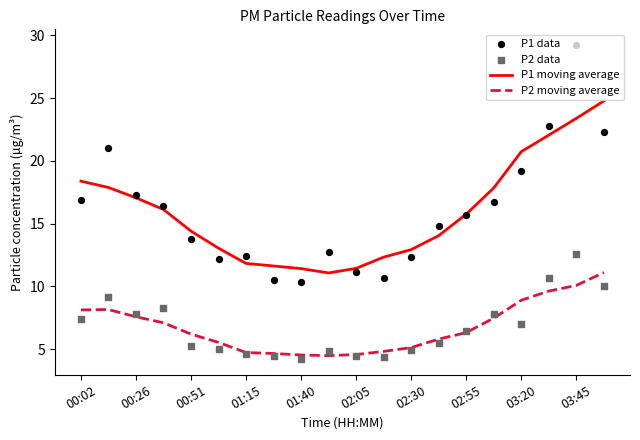

The value of P1 moving average at 00:02 is 18.4. True or false?

True